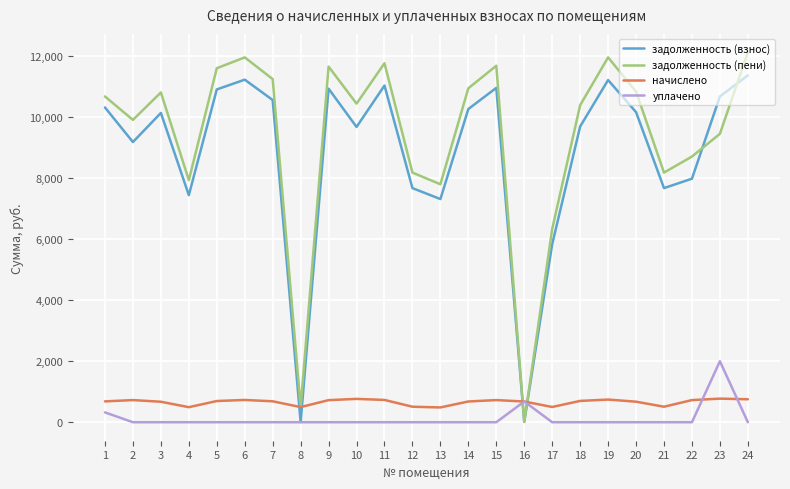

What is the difference between the second highest and second lowest values in the задолженность (взнос) series?

11223.7